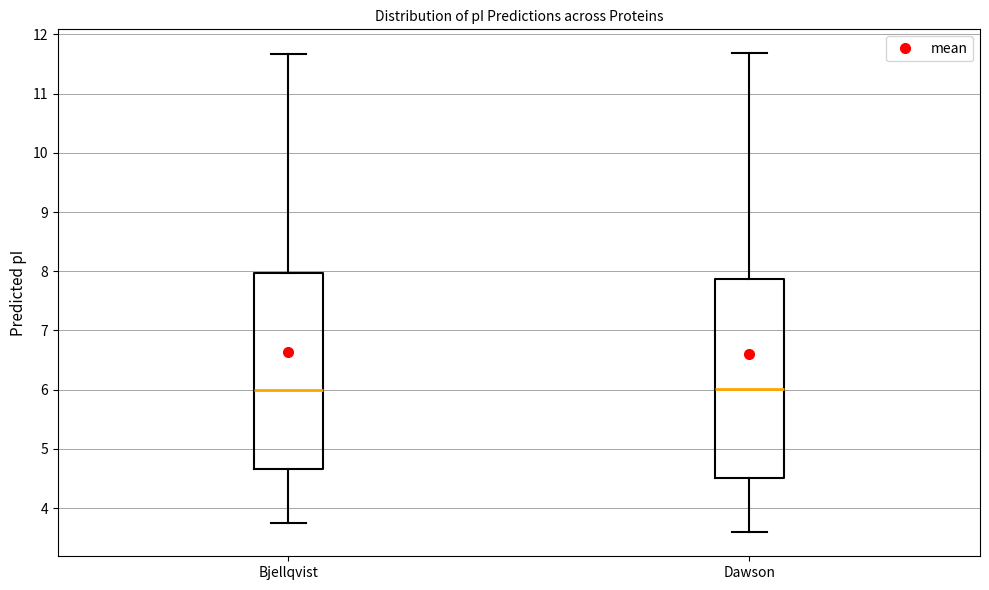

Where is the lower edge of the box for Dawson on the y-axis? The values are not printed on the chart, so give them approximately, as read against the axis.

4.5